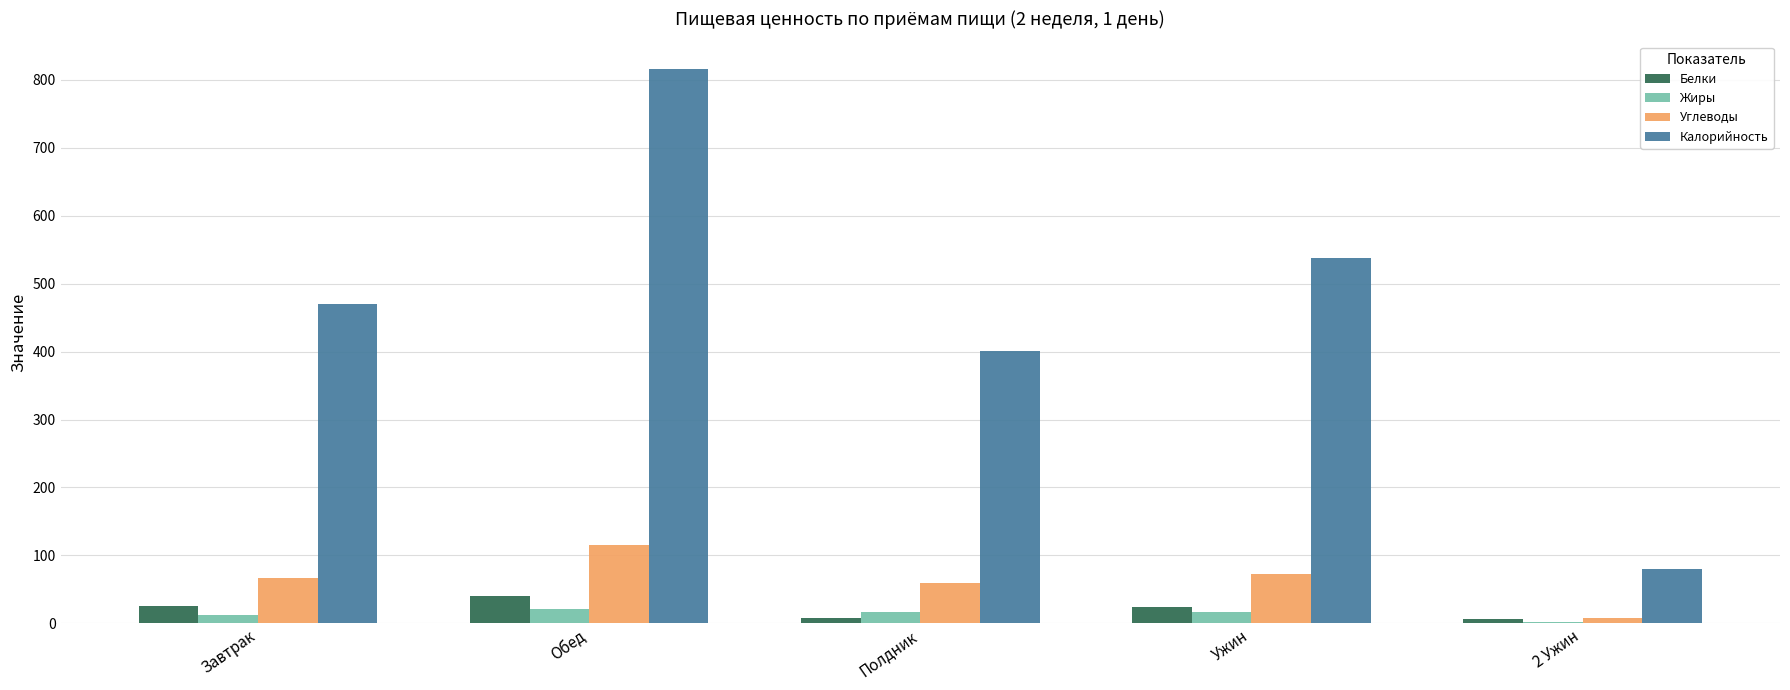

True or false: Калорийность has a value of 581.8 at Полдник.

False